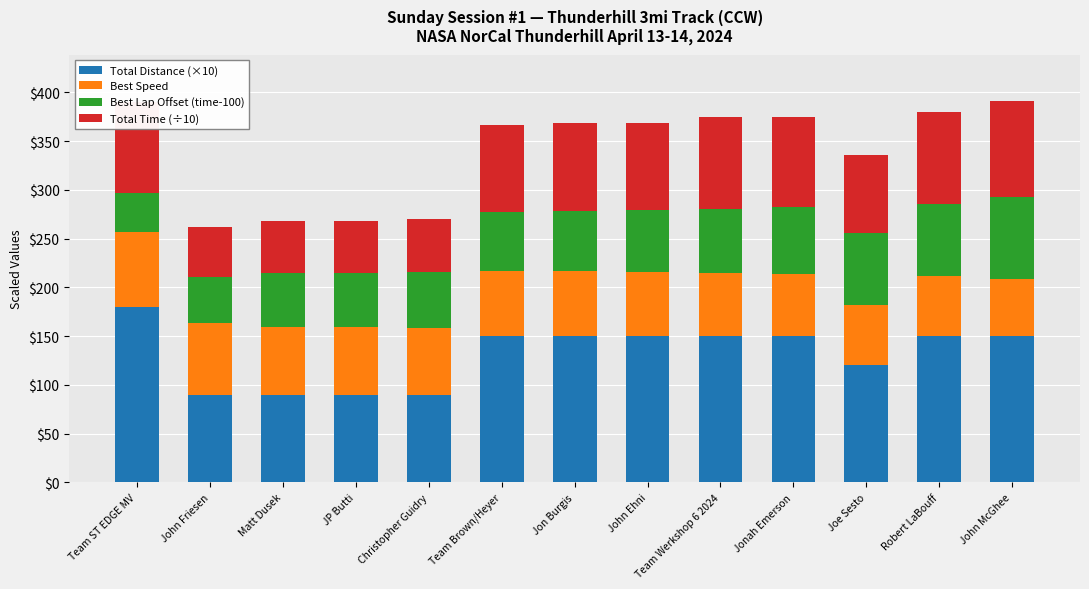

What is the minimum value for Total Distance (×10)?

90.0